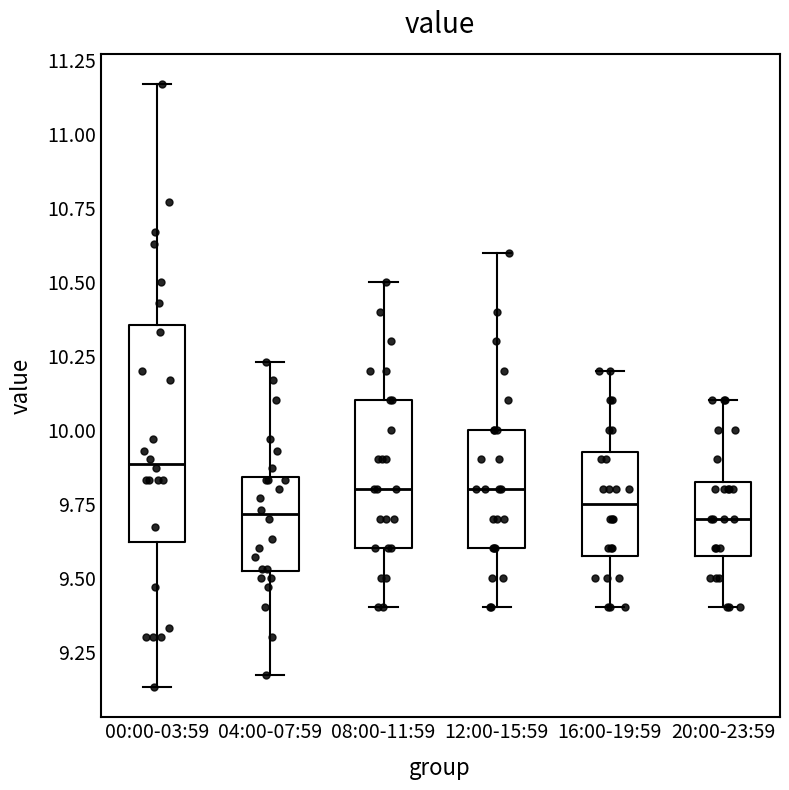

Reading left to right, transcribe this box plot: for each box, give where its median line is, the range the box spans, and where its two whiskers end, as read against the y-axis. The values are not printed on the chart, so give them approximately, as read against the axis.

00:00-03:59: median 9.90, box 9.60 to 10.35, whiskers 9.15 to 11.15
04:00-07:59: median 9.70, box 9.50 to 9.85, whiskers 9.15 to 10.25
08:00-11:59: median 9.80, box 9.60 to 10.10, whiskers 9.40 to 10.50
12:00-15:59: median 9.80, box 9.60 to 10.00, whiskers 9.40 to 10.60
16:00-19:59: median 9.75, box 9.60 to 9.95, whiskers 9.40 to 10.20
20:00-23:59: median 9.70, box 9.60 to 9.85, whiskers 9.40 to 10.10